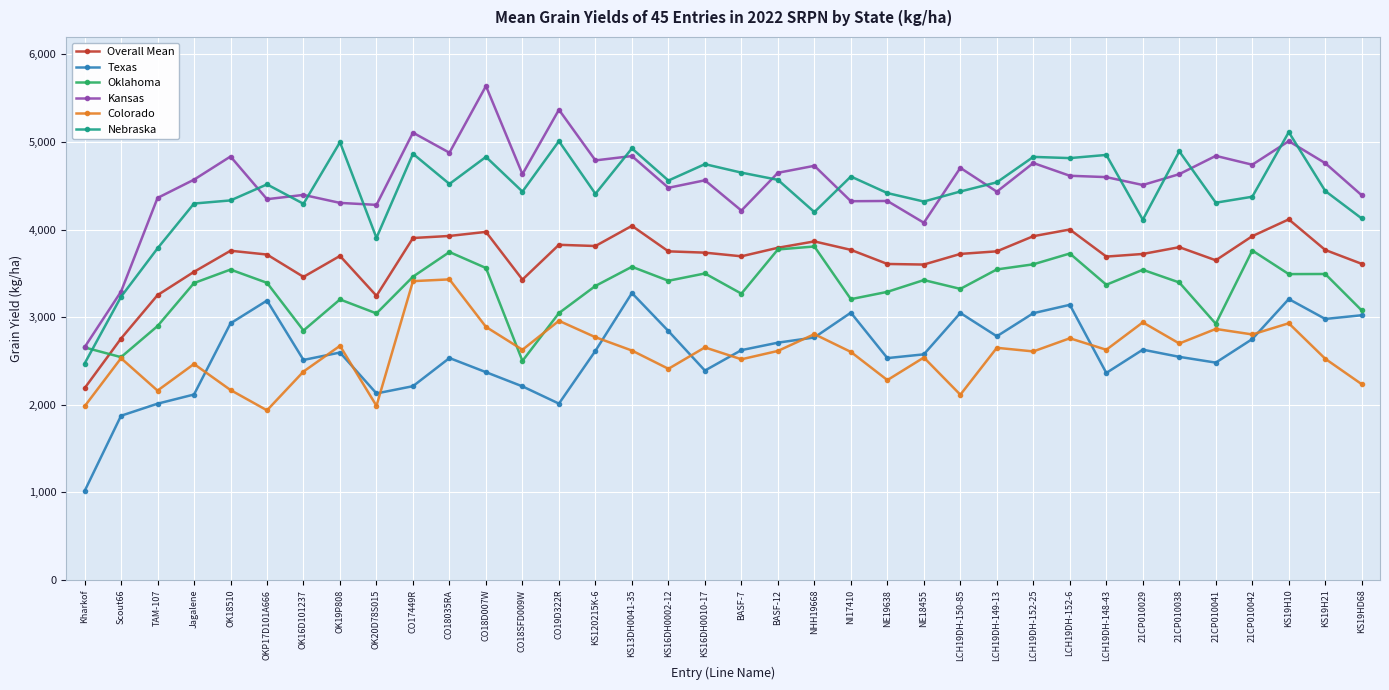

True or false: Overall Mean has more than 0 points higher than both neighbors.

True